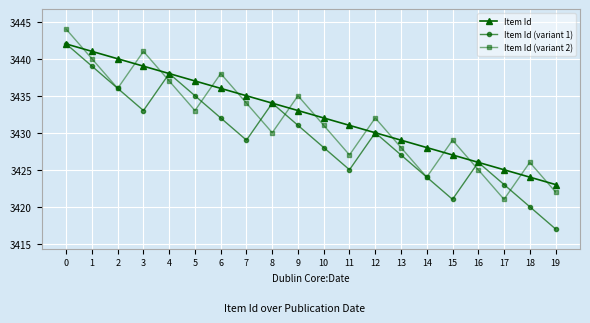

What is the total value across all series at 14?

10276